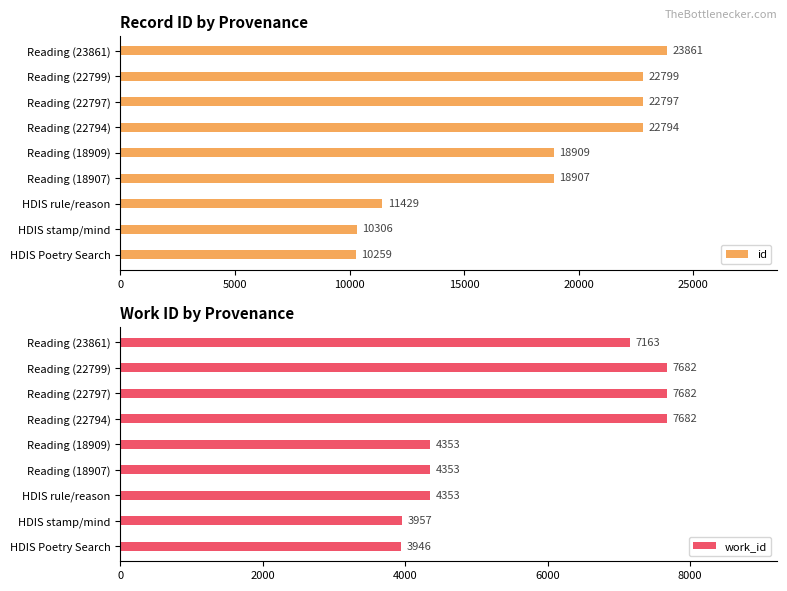

Reading left to right, transcribe all the data shown in this chart.

id: 10259	10306	11429	18907	18909	22794	22797	22799	23861
work_id: 3946	3957	4353	4353	4353	7682	7682	7682	7163